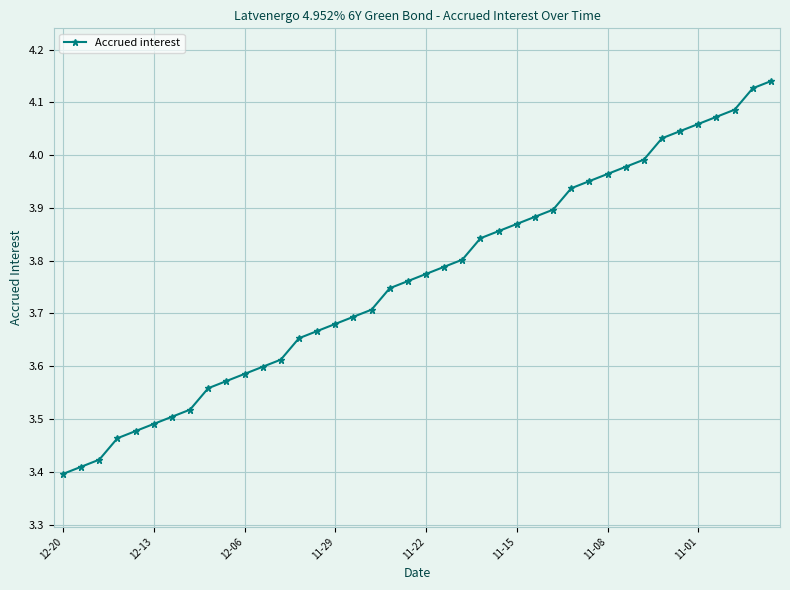

What is the difference between the maximum and minimum values?

0.7